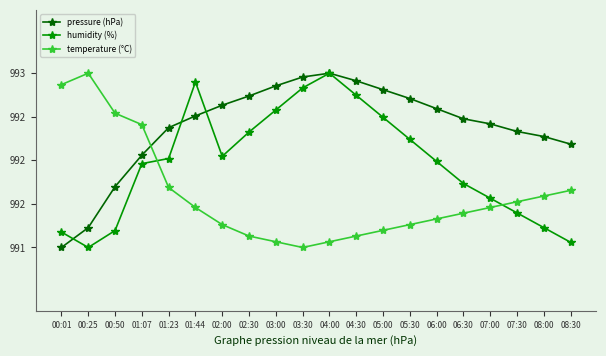

Read the humidity (%) value at 01:23.

992.1